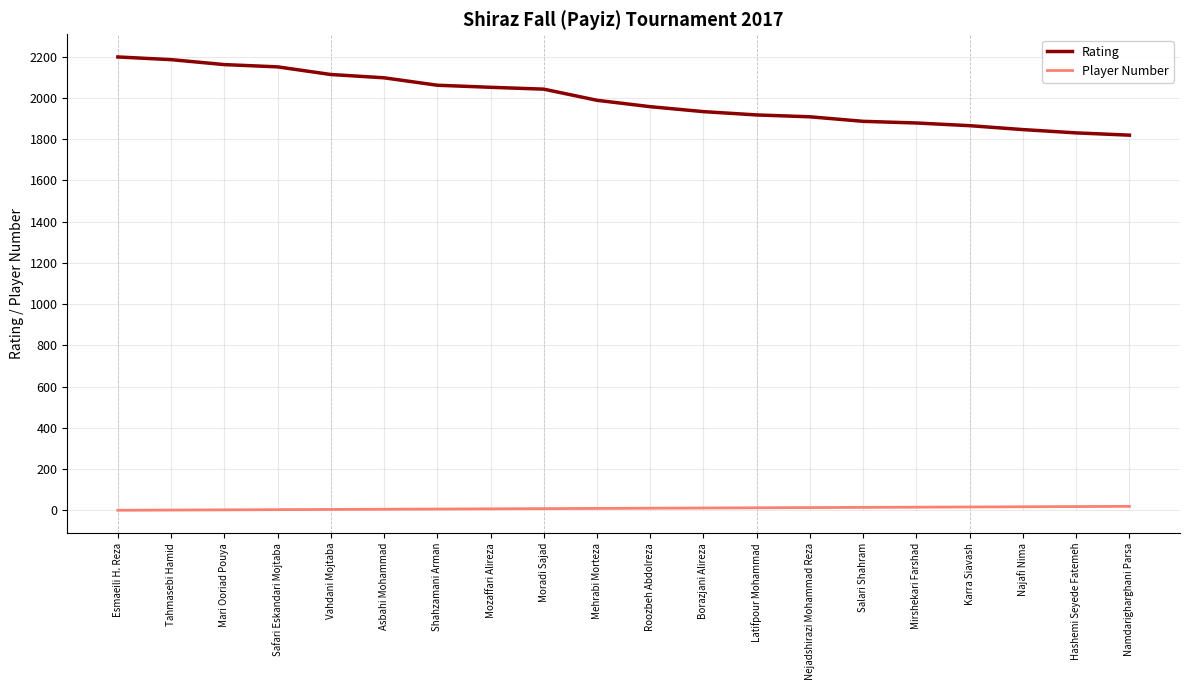

The Rating series shows 3045 at Tahmasebi Hamid. True or false?

False